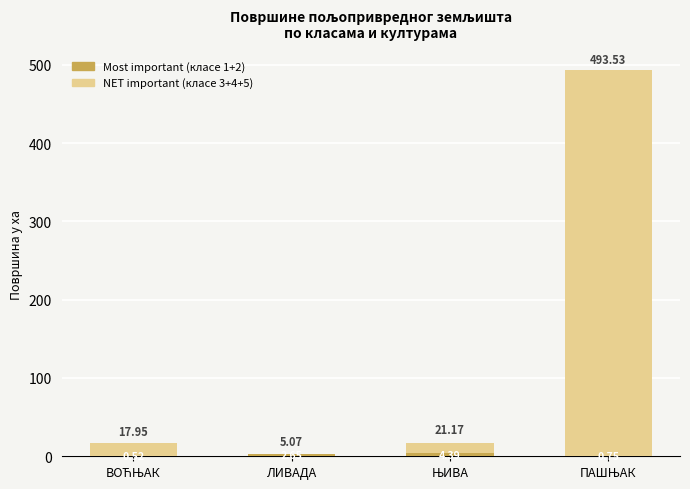

How many bars are there in total?

8